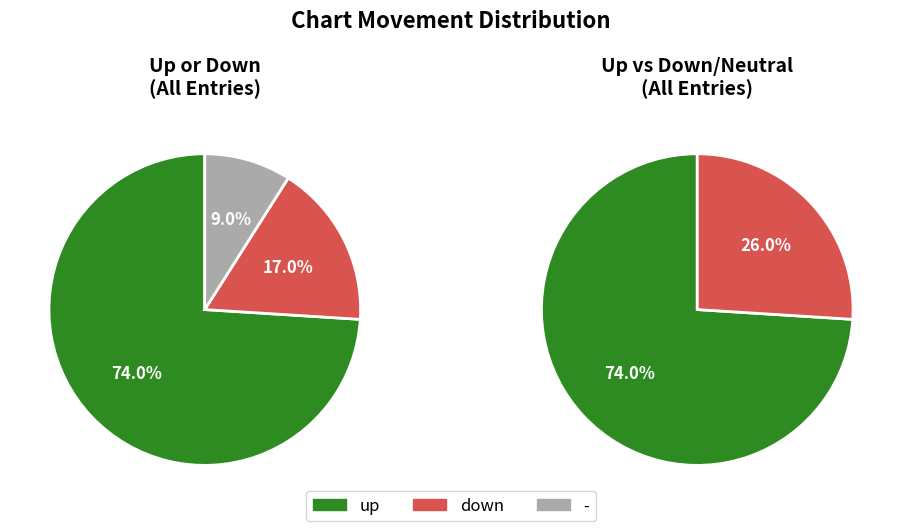

Which slice represents more than half of the pie?

up